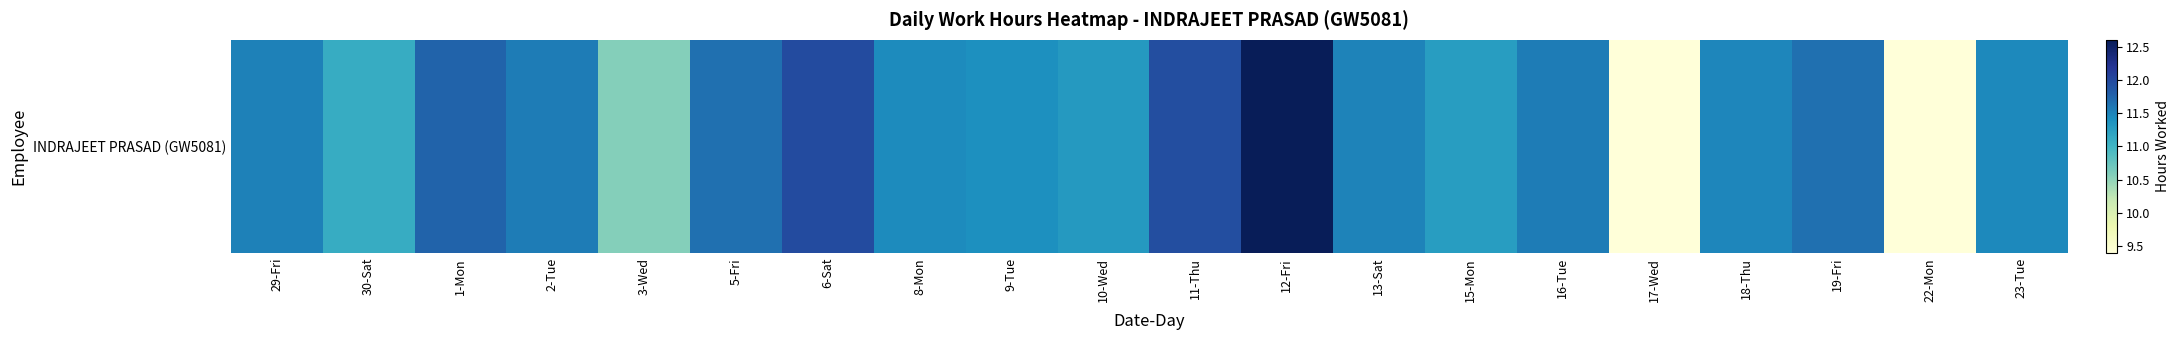

Reading right to left, transcribe all the data shown in this chart.

11.5	9.4	11.7	11.5	9.4	11.6	11.3	11.5	12.6	11.9	11.3	11.4	11.4	12.0	11.7	10.6	11.6	11.8	11.1	11.5